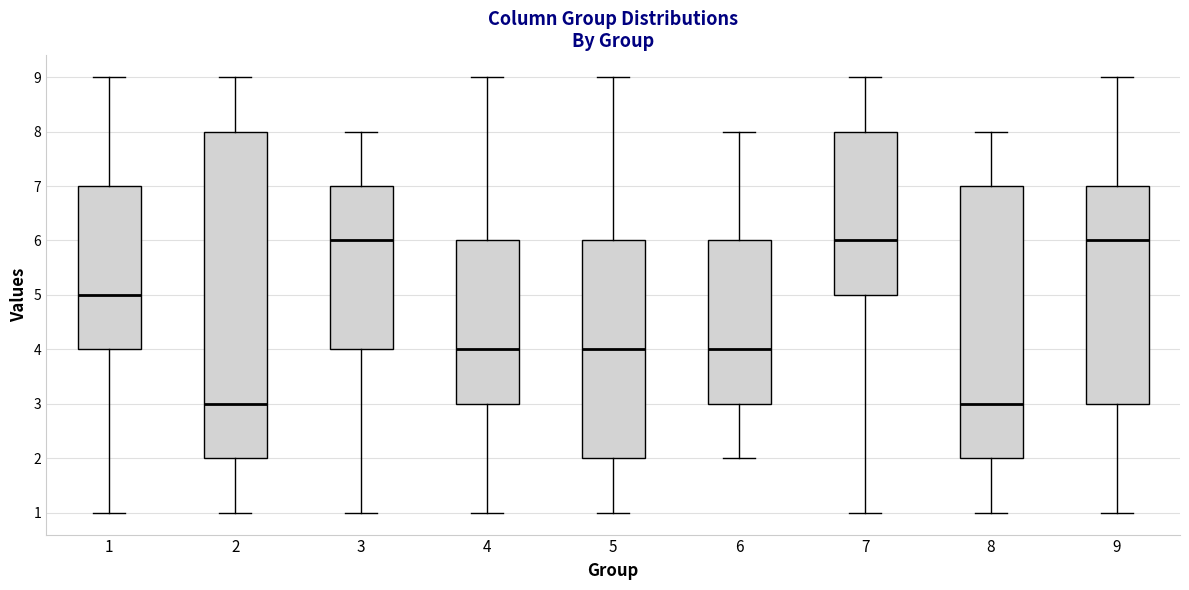

Reading left to right, read every box against the y-axis: the position of its median line, the range the box covers, and the ends of its whiskers. The values are not printed on the chart, so give them approximately, as read against the axis.

1: median 5, box 4 to 7, whiskers 1 to 9
2: median 3, box 2 to 8, whiskers 1 to 9
3: median 6, box 4 to 7, whiskers 1 to 8
4: median 4, box 3 to 6, whiskers 1 to 9
5: median 4, box 2 to 6, whiskers 1 to 9
6: median 4, box 3 to 6, whiskers 2 to 8
7: median 6, box 5 to 8, whiskers 1 to 9
8: median 3, box 2 to 7, whiskers 1 to 8
9: median 6, box 3 to 7, whiskers 1 to 9